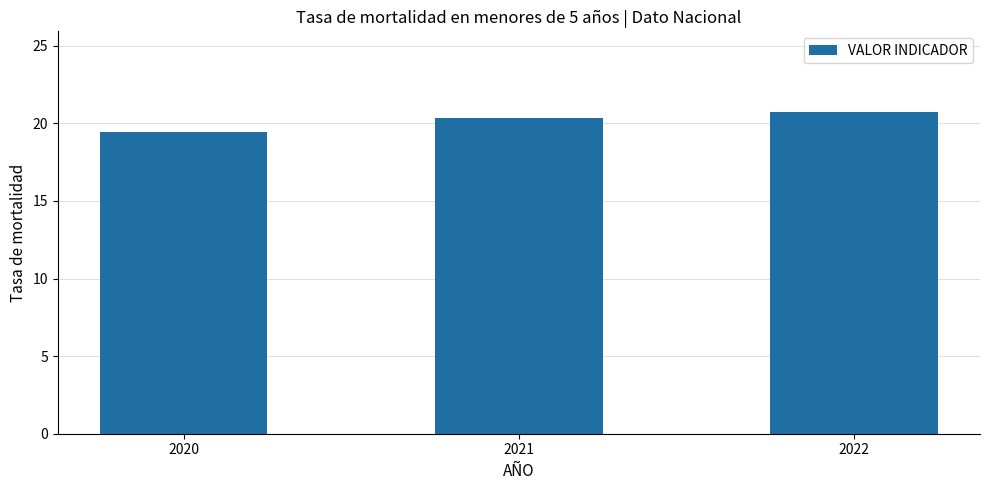

True or false: the data shows 10.0 at 2020.

False